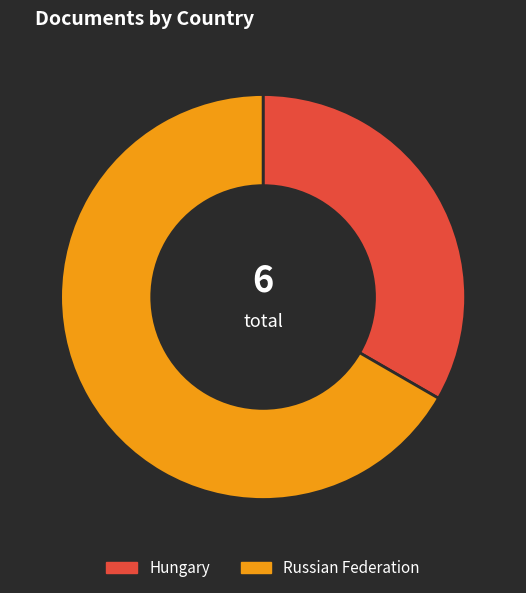

Is it true that Hungary is 33% of the pie?

True